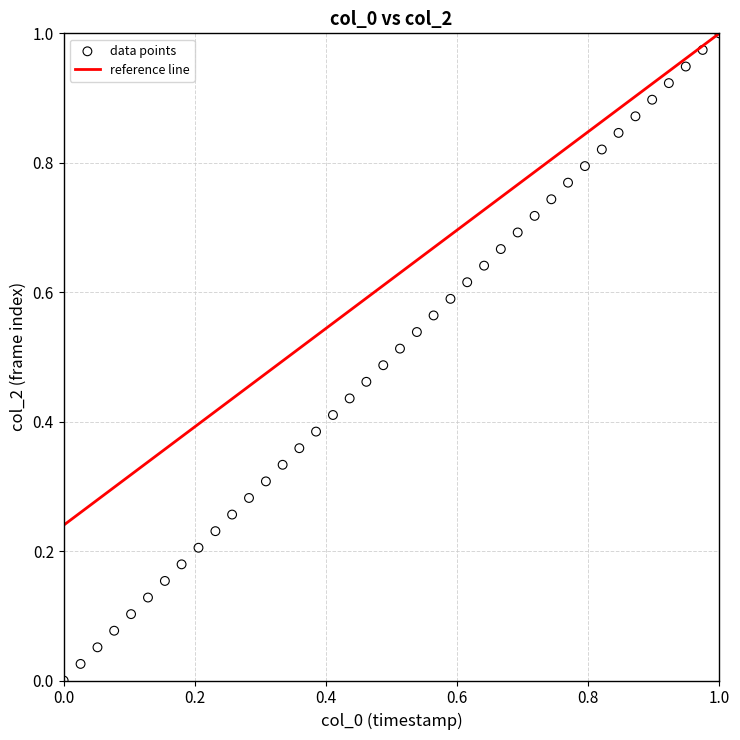

How many data points are displayed?

40